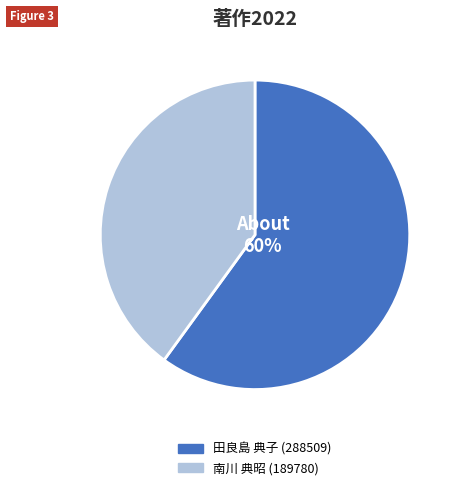

True or false: 田良島 典子 (288509) accounts for 60% of the total.

True